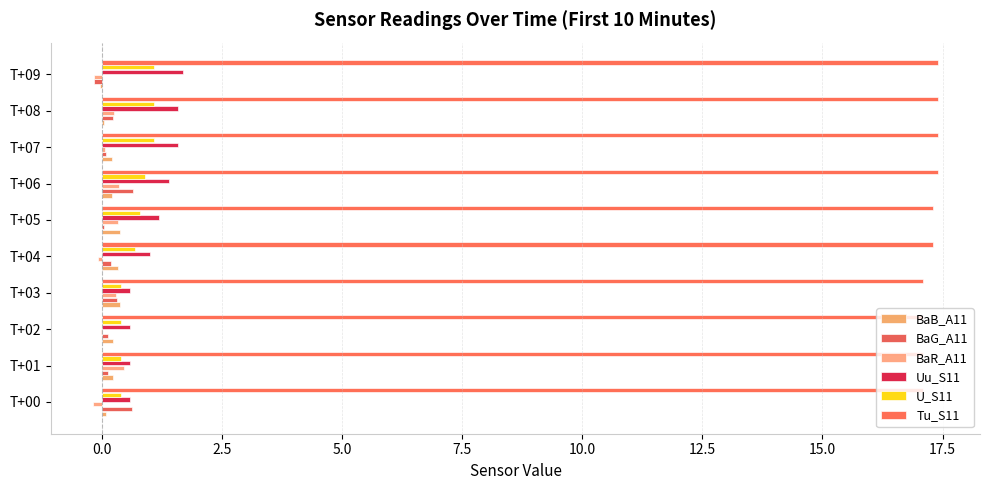

At how many categories does at least one series exceed 4?

10